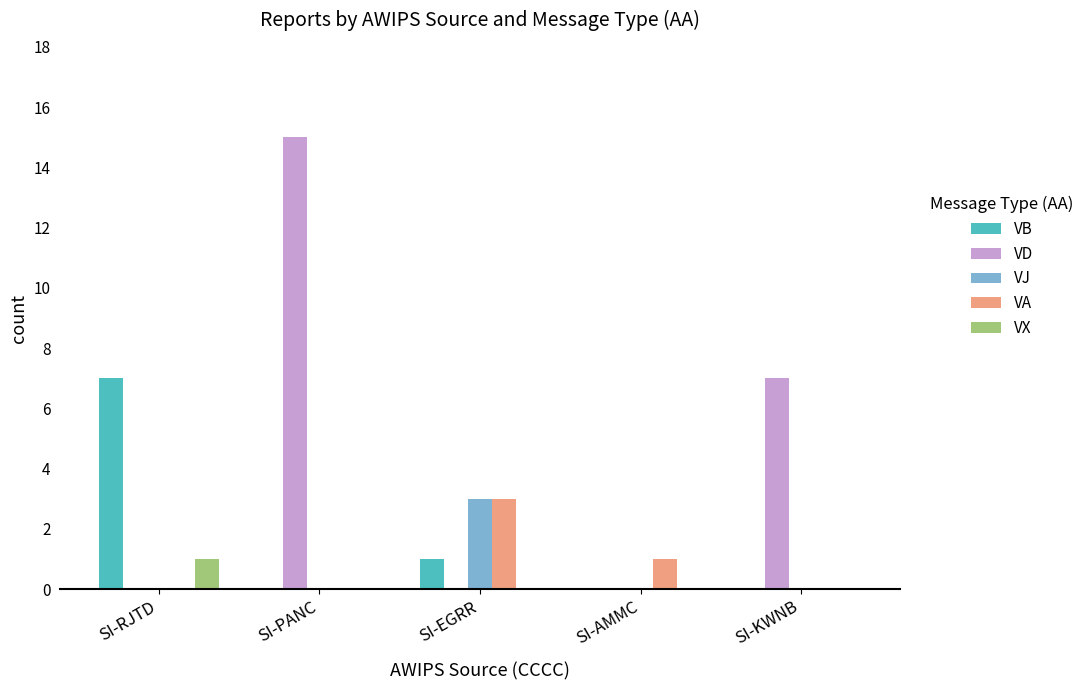

What are all the series names shown in the legend?

VB, VD, VJ, VA, VX